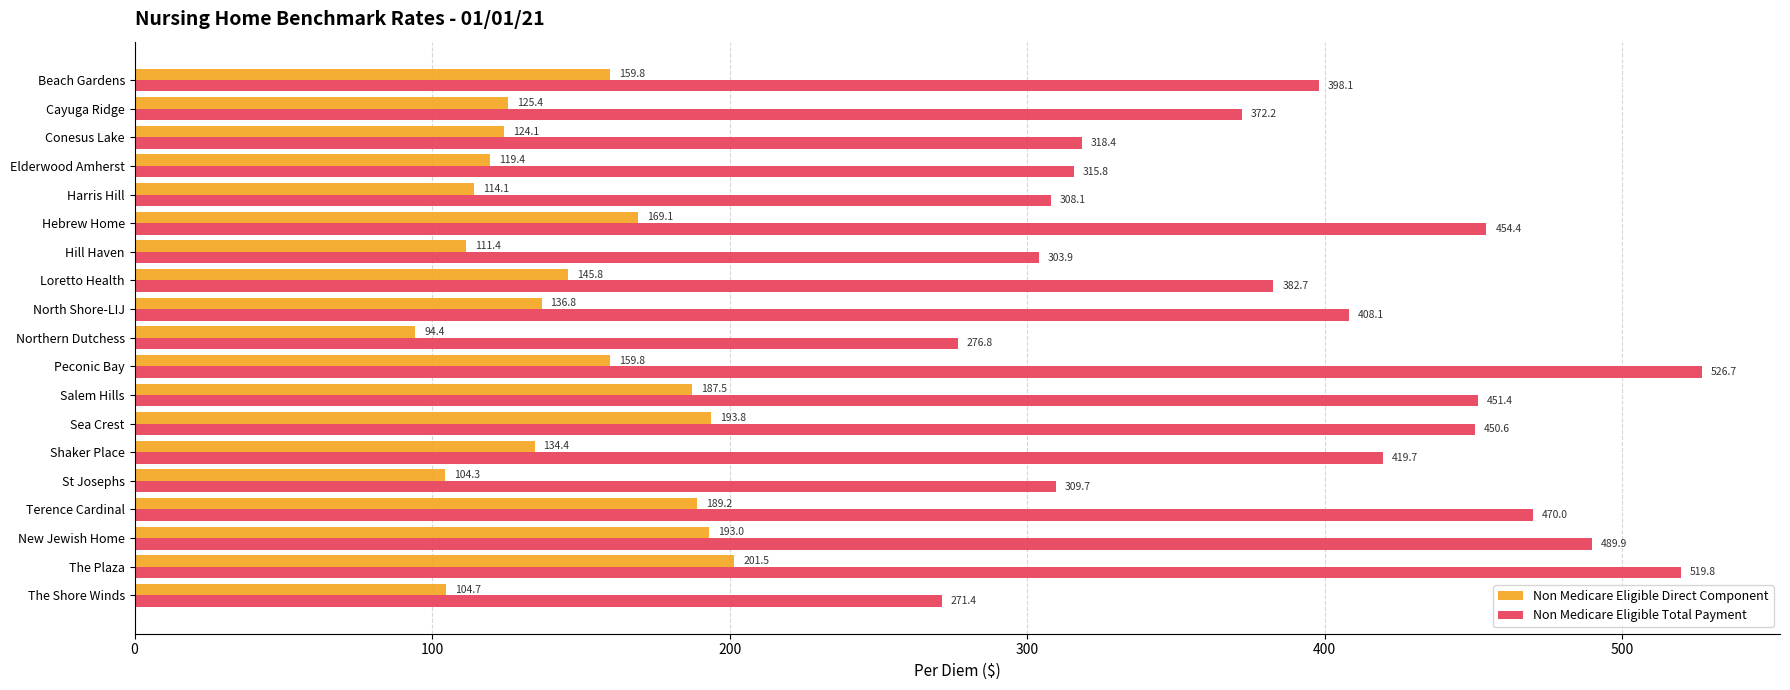

What is the minimum value for Non Medicare Eligible Total Payment?

271.4